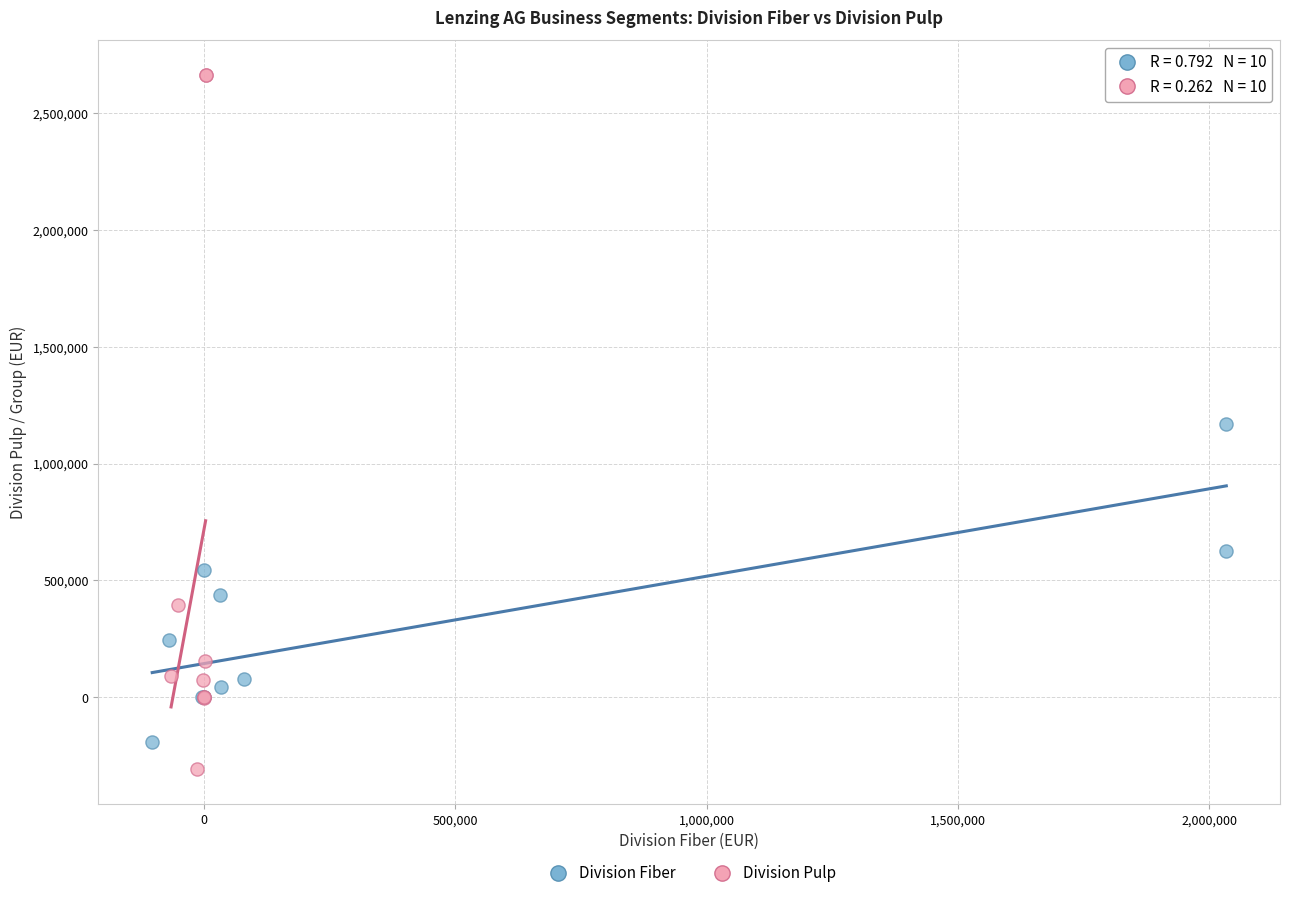

Which series has the largest Y range (max minus min)?

Division Pulp